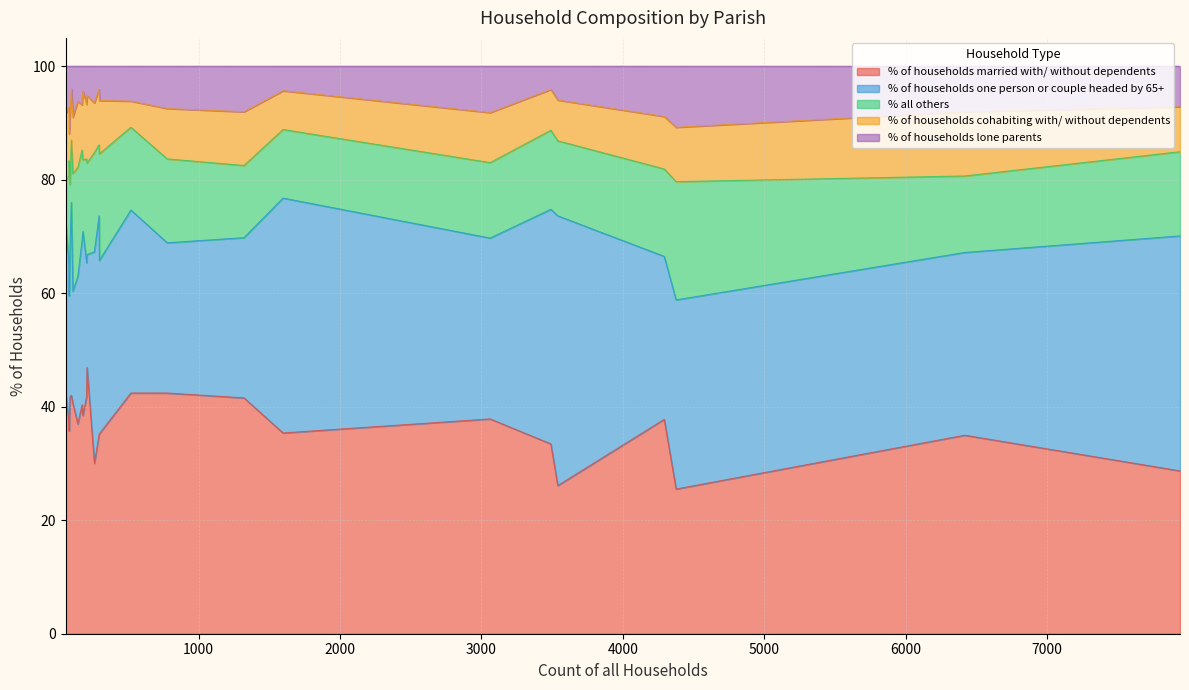

Reading left to right, what are all the values shown in this chart?

% of households married with/ without dependents: Osmington=30.0	Alderholt=41.6	Chalbury=42.4	Colehill=37.9	Corfe Mullen=37.8	Cranborne=35.2	Edmondsham=35.7	Ferndown Town=28.7	Gussage All Saints=42.0	Gussage St. Michael=41.8	Hinton=40.3	Holt=42.4	Horton=41.8	Crichel=40.5	Pamphill=35.1	St. Leonards and St. Ives=33.5	Shapwick=37.3	Sturminster Marshall=42.4	Verwood=35.0	West Moors=26.1	West Parley=35.4	Wimborne Minster=25.5	Wimborne St. Giles=37.0	Witchampton=38.5	Woodlands=46.9
% of households one person or couple headed by 65+: Osmington=37.3	Alderholt=28.2	Chalbury=30.5	Colehill=31.9	Corfe Mullen=28.7	Cranborne=30.5	Edmondsham=23.8	Ferndown Town=41.4	Gussage All Saints=34.0	Gussage St. Michael=26.4	Hinton=29.0	Holt=32.2	Horton=23.6	Crichel=19.8	Pamphill=38.5	St. Leonards and St. Ives=41.3	Shapwick=27.7	Sturminster Marshall=26.5	Verwood=32.2	West Moors=47.5	West Parley=41.4	Wimborne Minster=33.3	Wimborne St. Giles=26.0	Witchampton=32.4	Woodlands=19.9
% all others: Osmington=17.5	Alderholt=12.7	Chalbury=6.8	Colehill=13.3	Corfe Mullen=15.4	Cranborne=18.8	Edmondsham=23.8	Ferndown Town=14.8	Gussage All Saints=11.0	Gussage St. Michael=11.0	Hinton=15.9	Holt=14.6	Horton=18.3	Crichel=20.7	Pamphill=12.5	St. Leonards and St. Ives=13.9	Shapwick=15.7	Sturminster Marshall=14.8	Verwood=13.5	West Moors=13.2	West Parley=12.1	Wimborne Minster=20.8	Wimborne St. Giles=19.2	Witchampton=12.6	Woodlands=16.1
% of households cohabiting with/ without dependents: Osmington=8.7	Alderholt=9.5	Chalbury=11.9	Colehill=8.8	Corfe Mullen=9.2	Cranborne=9.4	Edmondsham=4.8	Ferndown Town=7.9	Gussage All Saints=9.0	Gussage St. Michael=12.1	Hinton=8.0	Holt=4.6	Horton=9.6	Crichel=9.9	Pamphill=9.8	St. Leonards and St. Ives=7.2	Shapwick=12.0	Sturminster Marshall=8.9	Verwood=11.3	West Moors=7.2	West Parley=6.8	Wimborne Minster=9.6	Wimborne St. Giles=11.6	Witchampton=12.1	Woodlands=11.8
% of households lone parents: Osmington=6.5	Alderholt=8.0	Chalbury=8.5	Colehill=8.2	Corfe Mullen=8.9	Cranborne=6.0	Edmondsham=11.9	Ferndown Town=7.1	Gussage All Saints=4.0	Gussage St. Michael=8.8	Hinton=6.8	Holt=6.1	Horton=6.7	Crichel=9.0	Pamphill=4.1	St. Leonards and St. Ives=4.1	Shapwick=7.2	Sturminster Marshall=7.5	Verwood=8.0	West Moors=6.0	West Parley=4.3	Wimborne Minster=10.8	Wimborne St. Giles=6.2	Witchampton=4.4	Woodlands=5.2